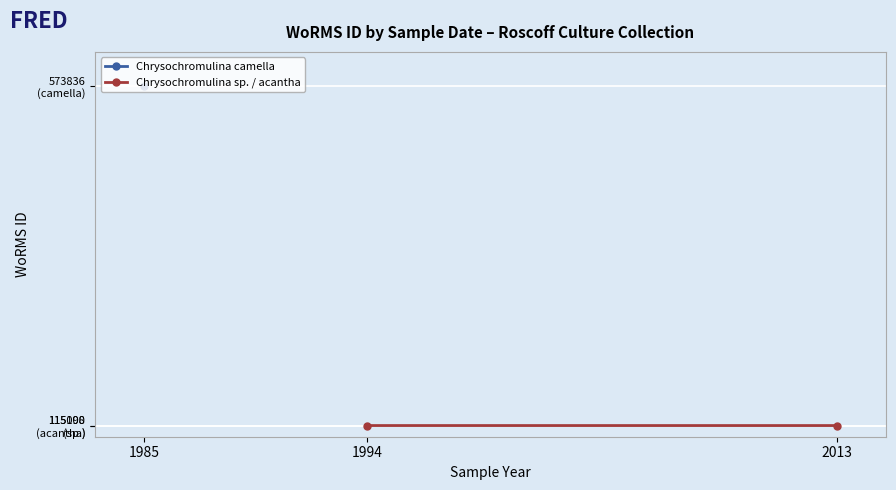

What is the minimum value shown in the chart?

115090